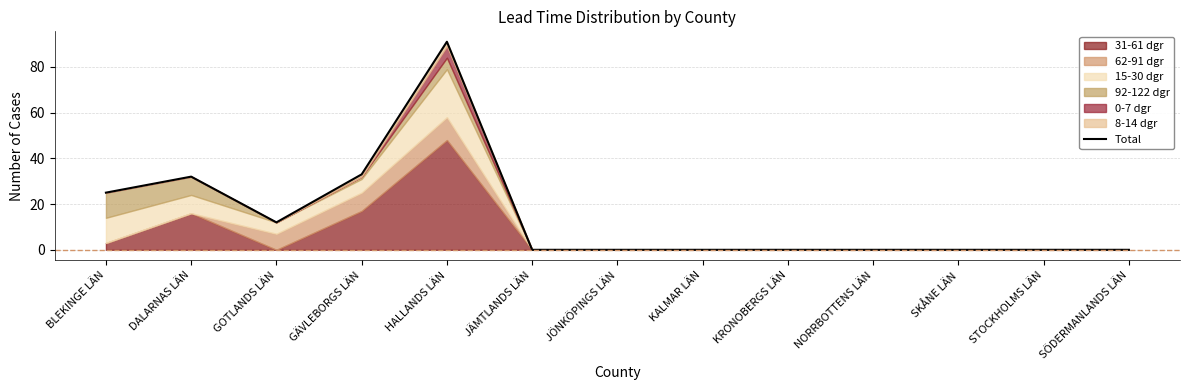

List the labels in order of value, smallest first.

JÄMTLANDS LÄN, JÖNKÖPINGS LÄN, KALMAR LÄN, KRONOBERGS LÄN, NORRBOTTENS LÄN, SKÅNE LÄN, STOCKHOLMS LÄN, SÖDERMANLANDS LÄN, GOTLANDS LÄN, BLEKINGE LÄN, DALARNAS LÄN, GÄVLEBORGS LÄN, HALLANDS LÄN